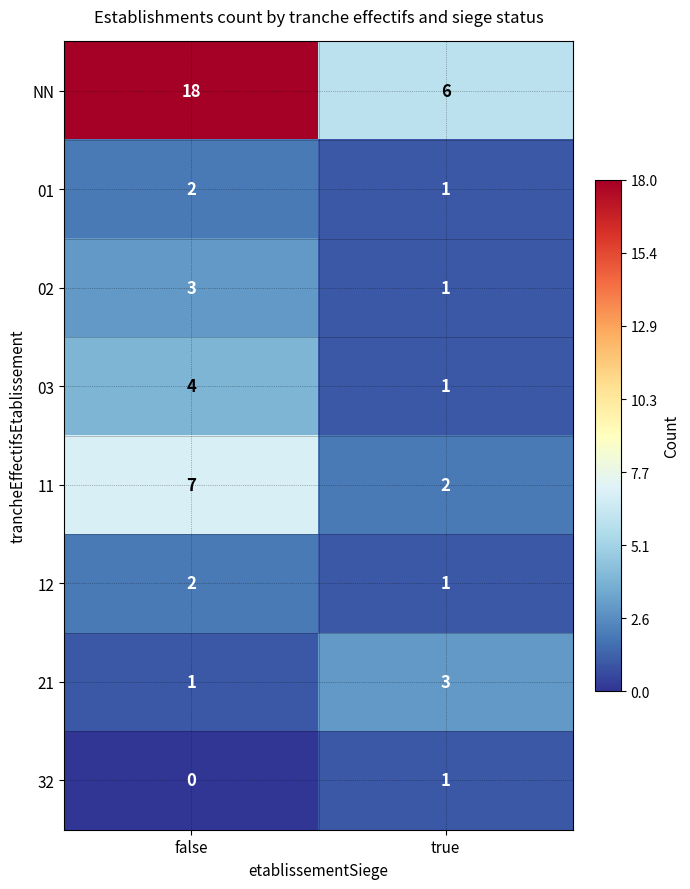

List the labels in order of 32 value, smallest first.

false, true